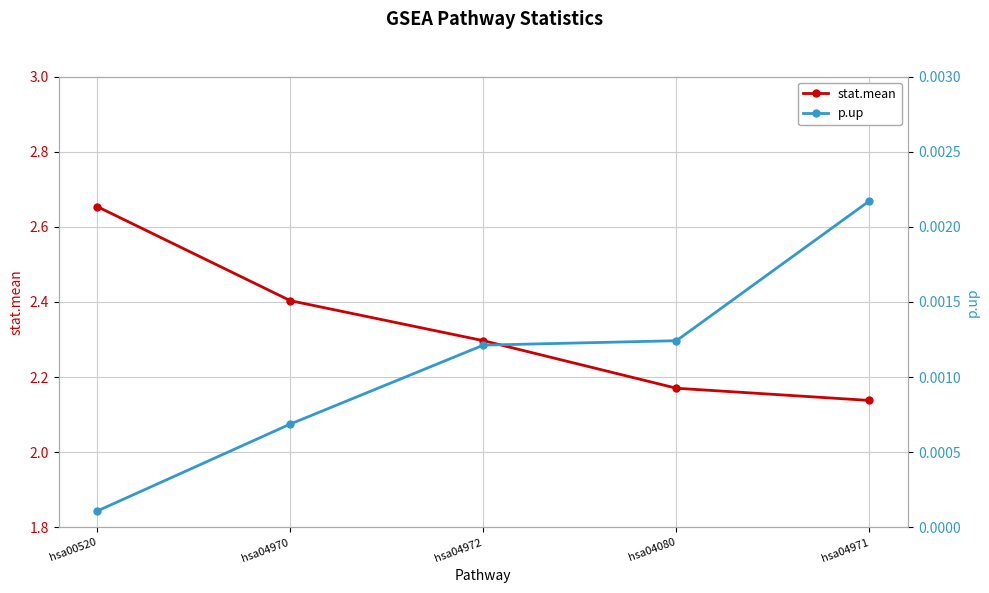

What is the label of the 1st point from the left?

hsa00520